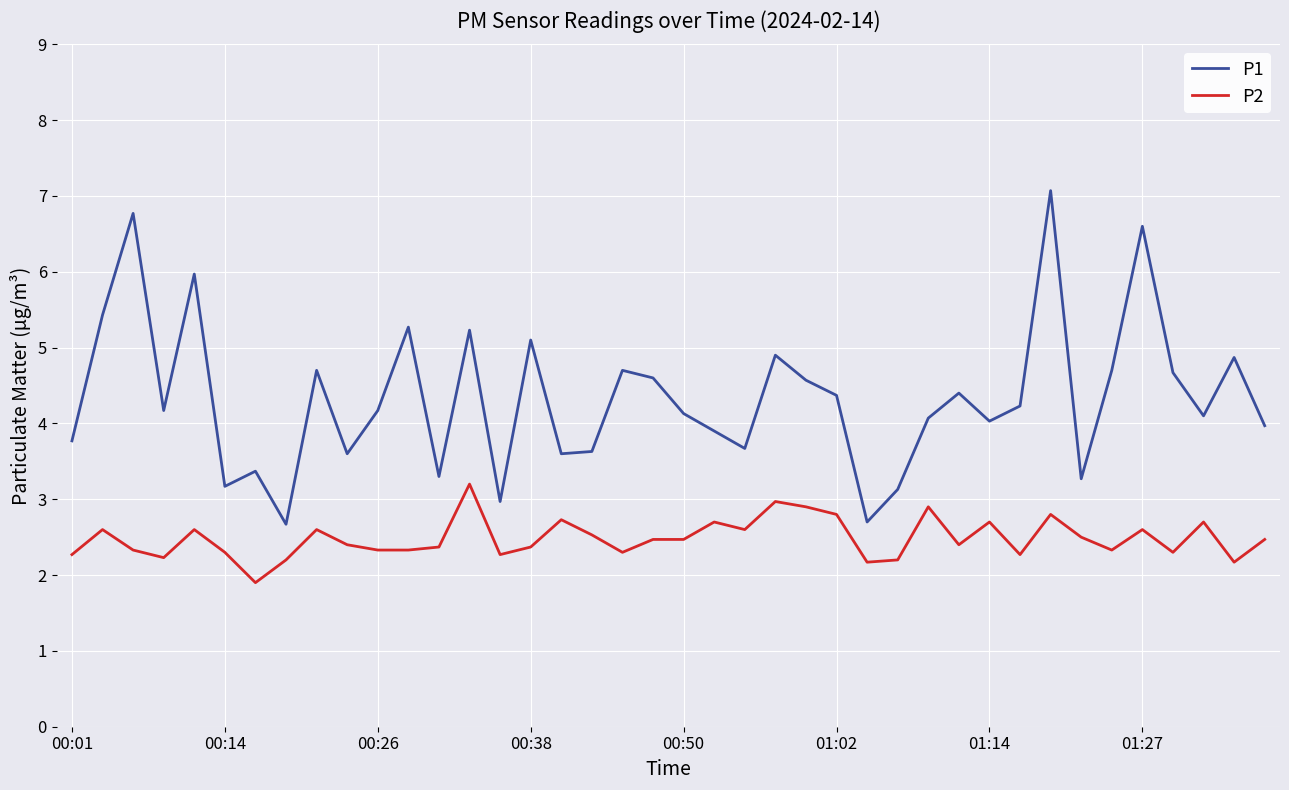

Reading left to right, transcribe all the data shown in this chart.

P1: 3.8	5.4	6.8	4.2	6.0	3.2	3.4	2.7	4.7	3.6	4.2	5.3	3.3	5.2	3.0	5.1	3.6	3.6	4.7	4.6	4.1	3.9	3.7	4.9	4.6	4.4	2.7	3.1	4.1	4.4	4.0	4.2	7.1	3.3	4.7	6.6	4.7	4.1	4.9	4.0
P2: 2.3	2.6	2.3	2.2	2.6	2.3	1.9	2.2	2.6	2.4	2.3	2.3	2.4	3.2	2.3	2.4	2.7	2.5	2.3	2.5	2.5	2.7	2.6	3.0	2.9	2.8	2.2	2.2	2.9	2.4	2.7	2.3	2.8	2.5	2.3	2.6	2.3	2.7	2.2	2.5